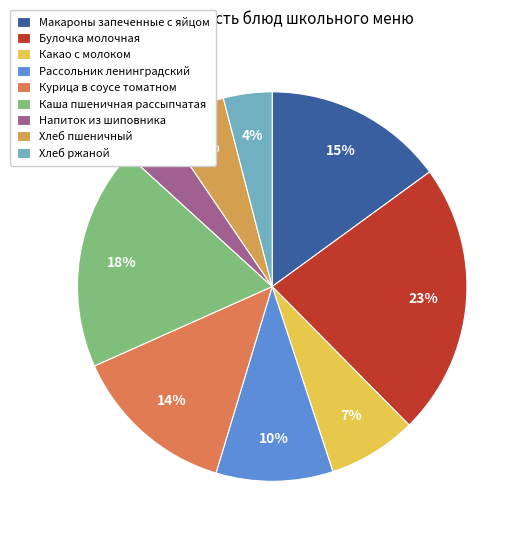

Combined, do Макароны запеченные с яйцом and Рассольник ленинградский account for over 50%?

No